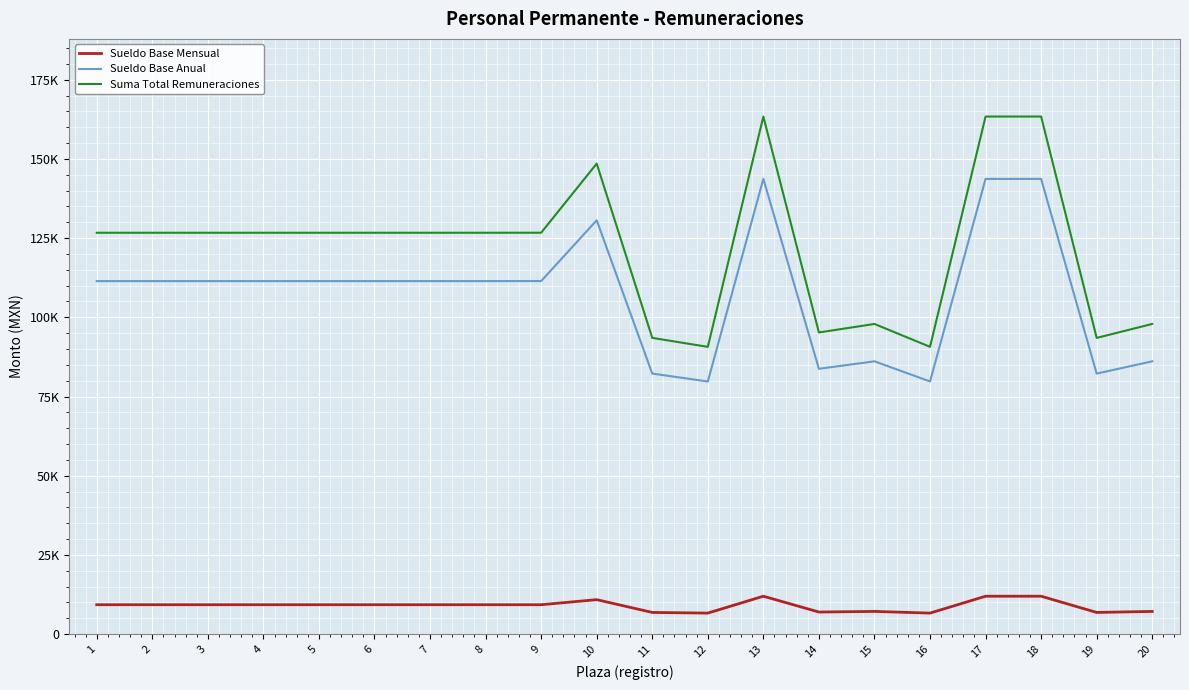

True or false: Sueldo Base Mensual and Suma Total Remuneraciones cross at least once.

False